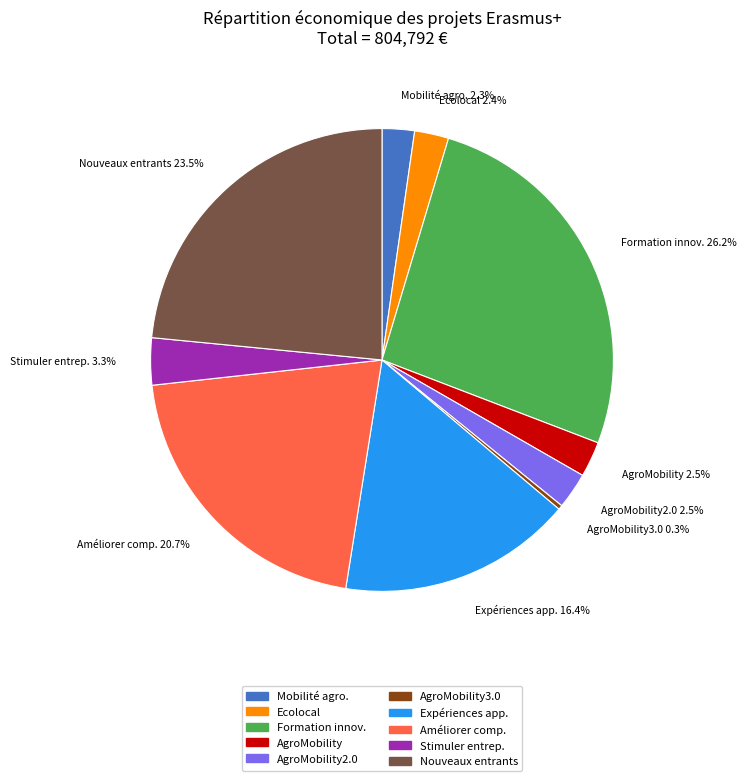

Between Ecolocal and Expériences app., which is larger?

Expériences app.